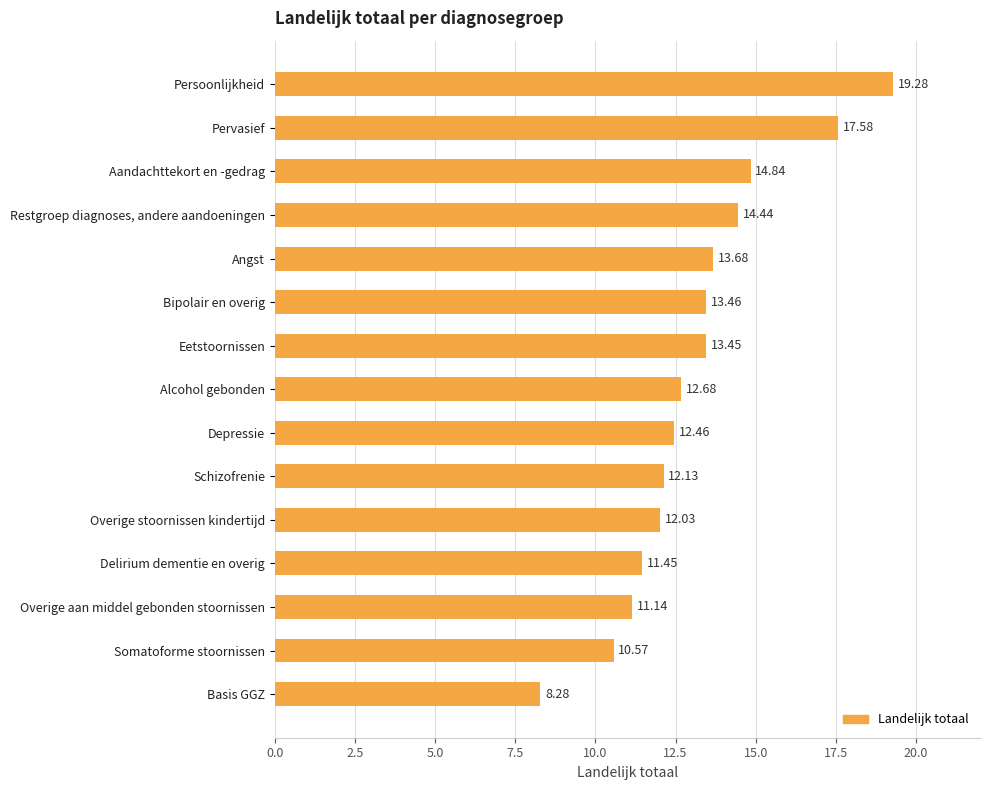

Between Somatoforme stoornissen and Persoonlijkheid, which is larger?

Persoonlijkheid